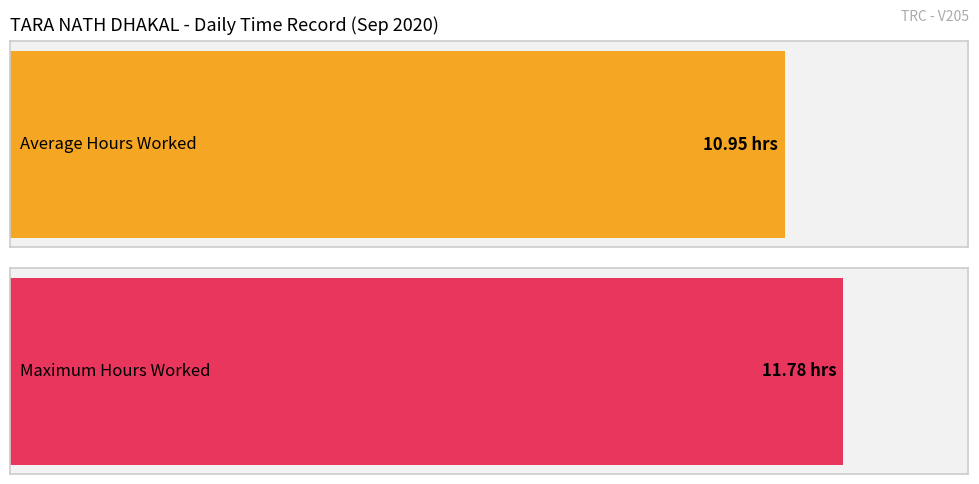

The chart shows a value of 20.4 at 14. True or false?

False